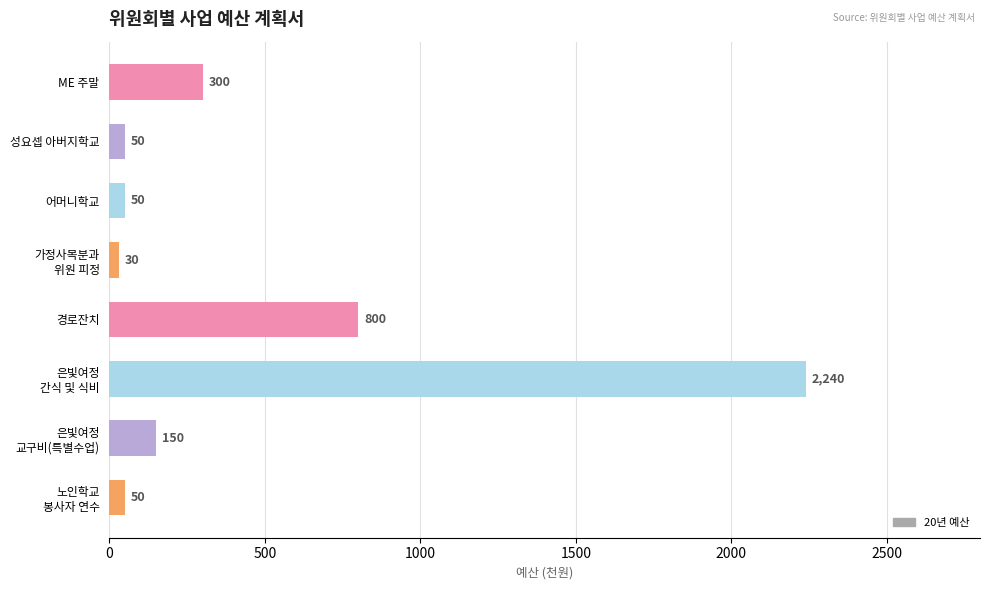

What is the difference between the second highest and minimum values?

770